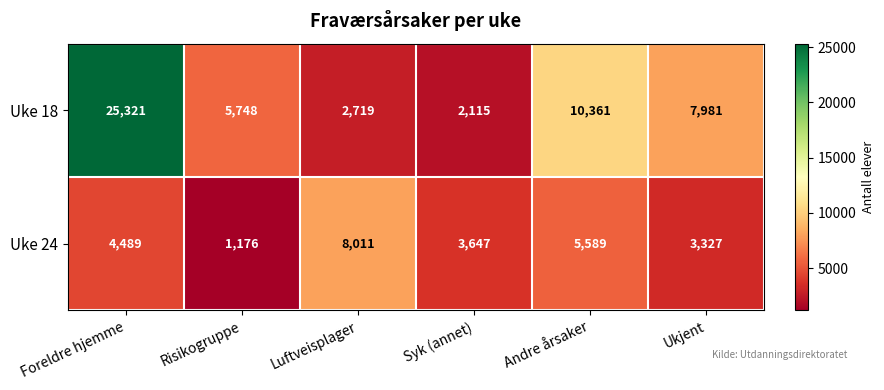

Which series has the largest total across all categories?

Uke 18